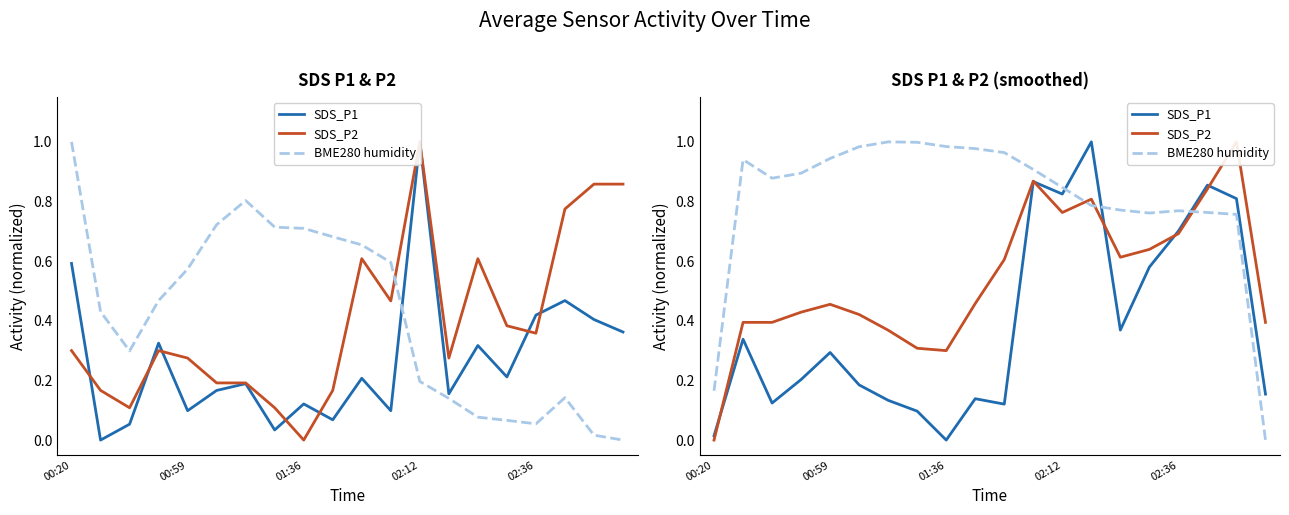

Is it true that SDS_P1 equals 0.6 at 15?

True